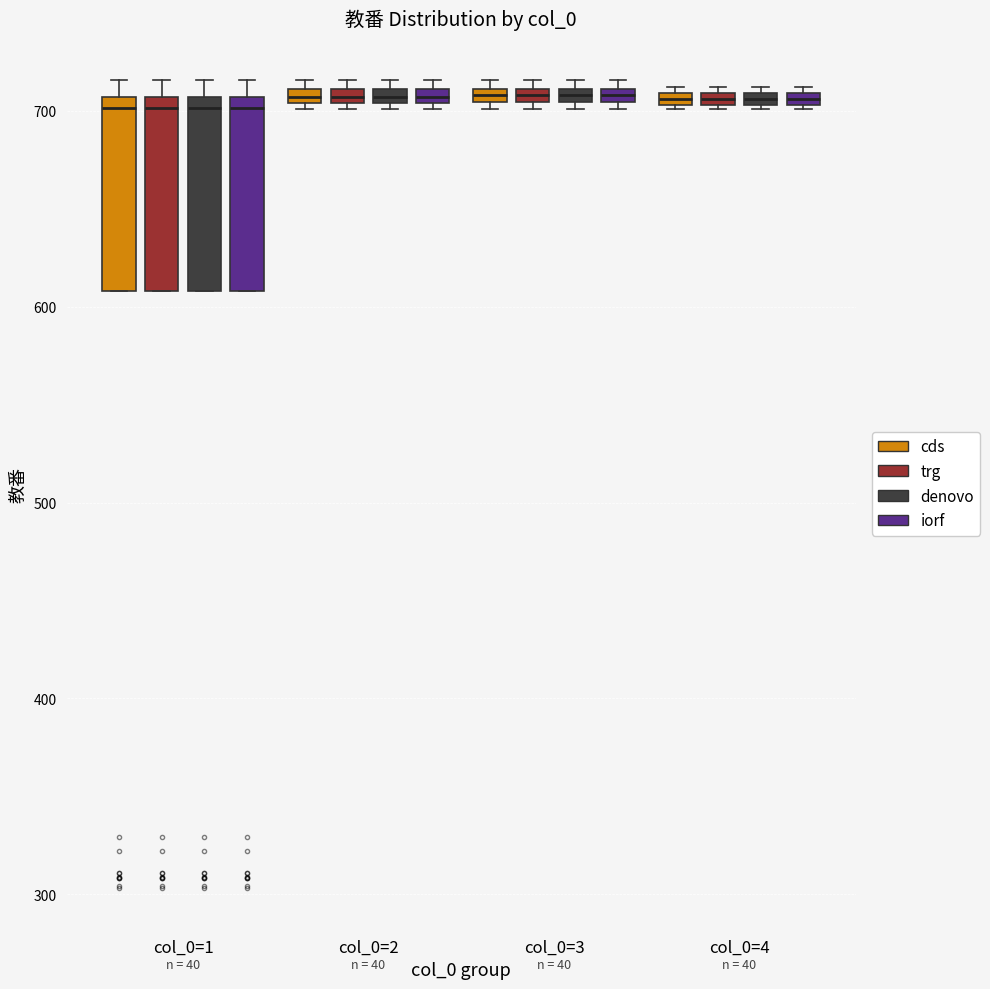

Where is the lower edge of the box for col_0=3 (iorf) on the y-axis? The values are not printed on the chart, so give them approximately, as read against the axis.

700